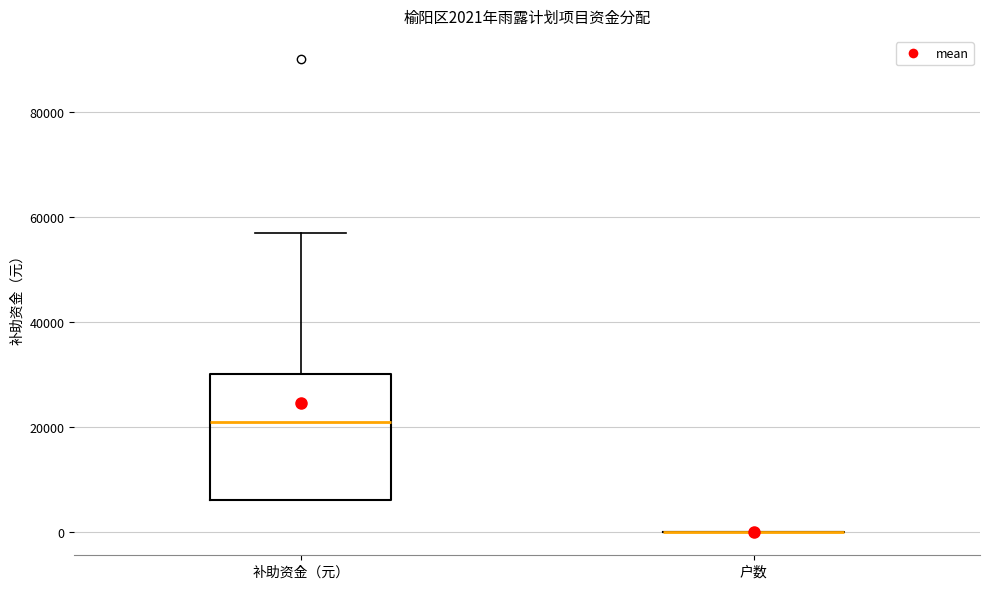

Comparing the boxes themselves (not the whiskers), which one is the tallest?

补助资金（元）